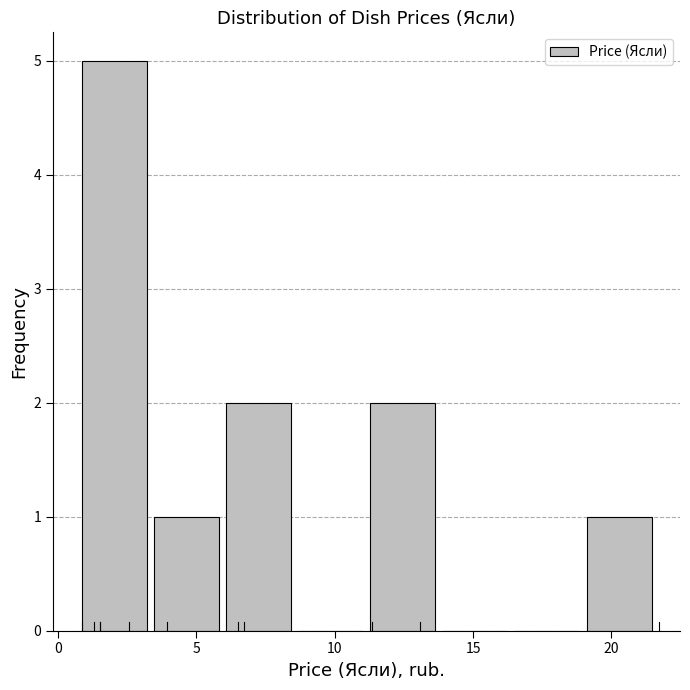

How tall is the bar that spans 19.0 to 21.5 on the x-axis? Neither the bar edges nor the heights are printed on the chart, so give them approximately, as read against the axes.

1